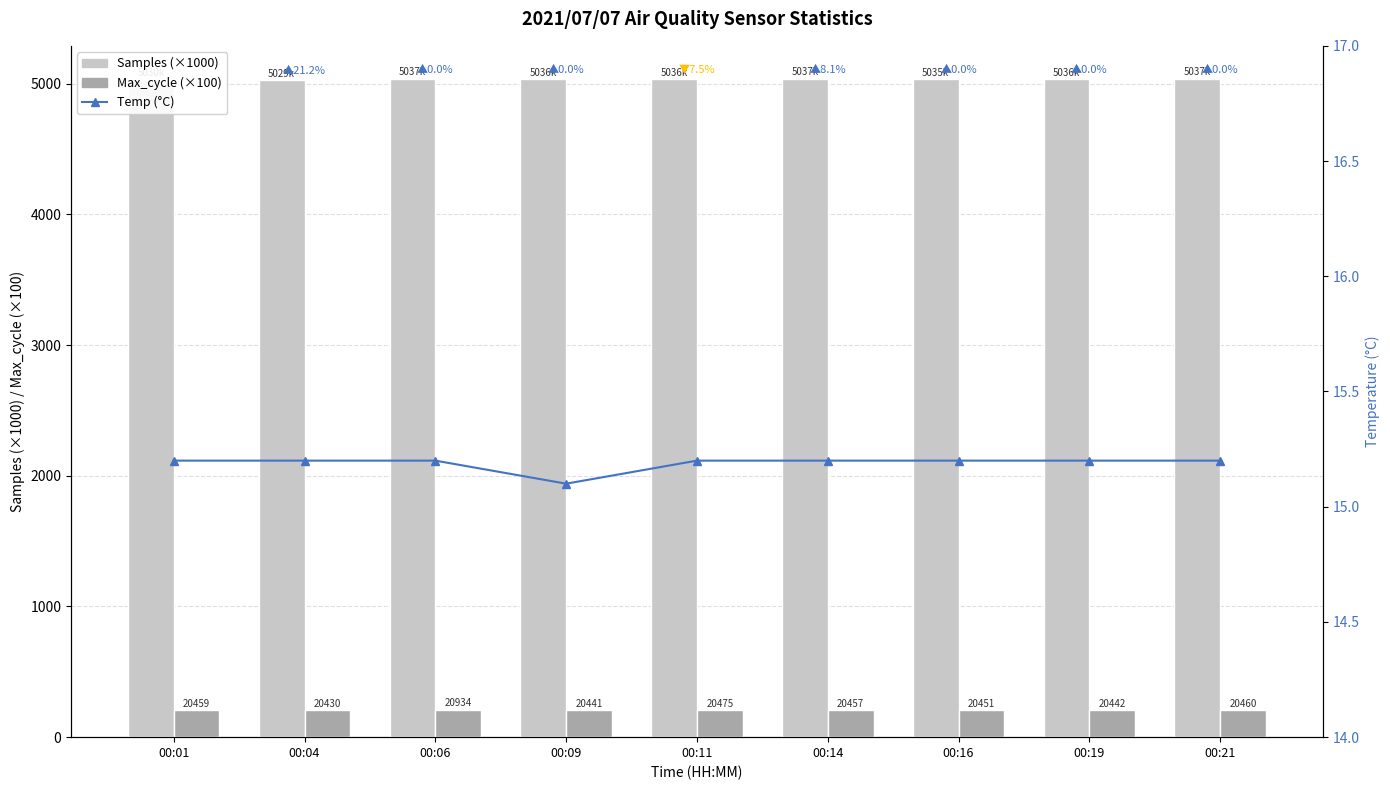

Which has a higher value, 00:11 or 00:09?

00:09